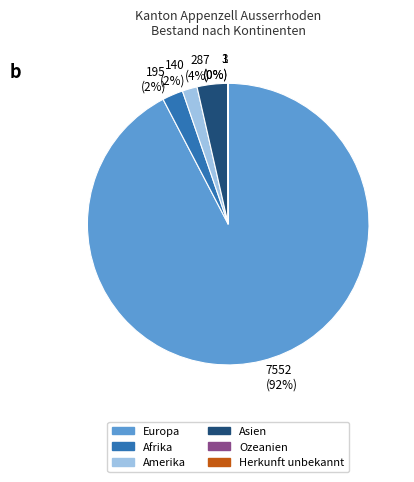

To the nearest percent, what is the difference between the largest and smallest slice percentages?

92%